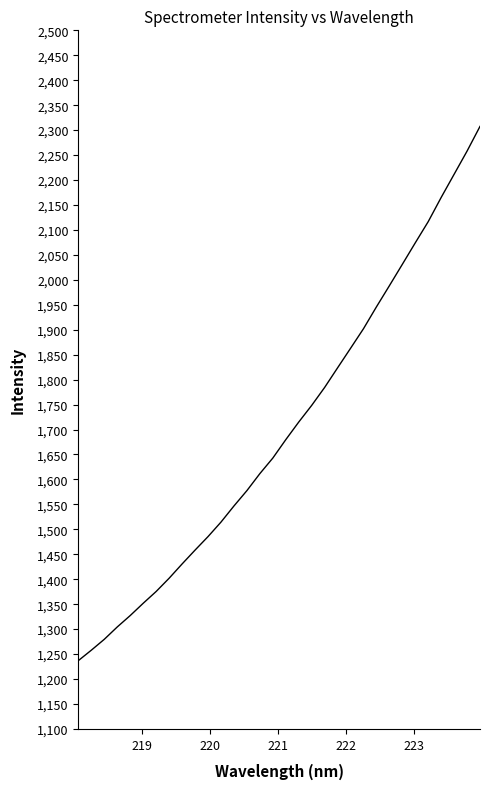

True or false: there are more than 0 points higher than both neighbors.

False